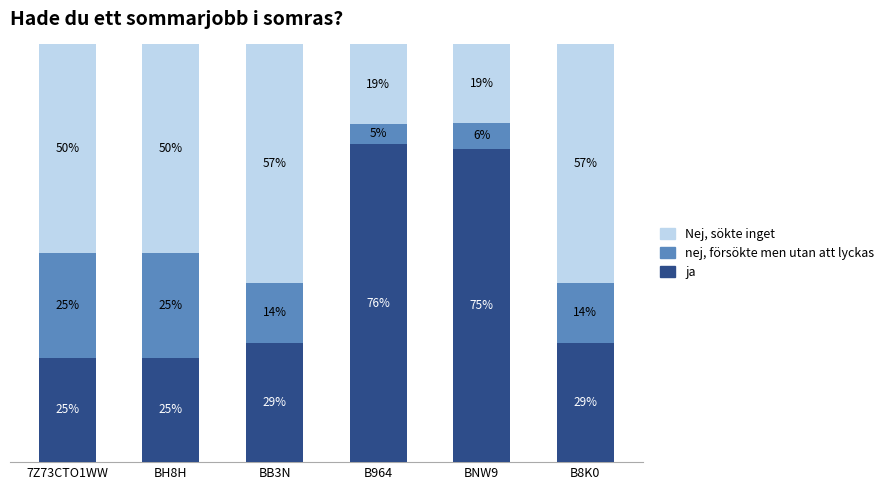

Which category has the highest value in the ja series?

B964